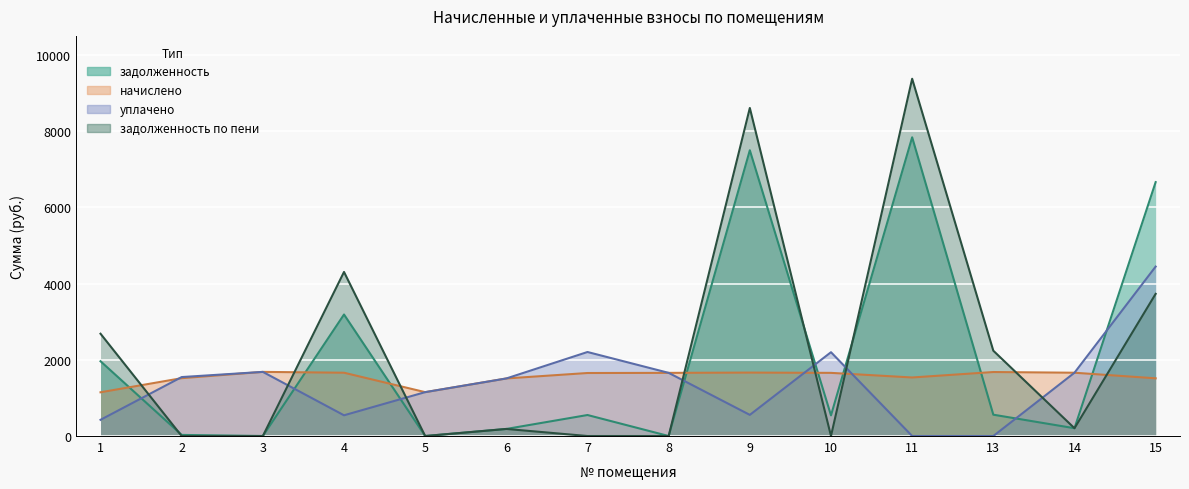

How many interior local valleys does the задолженность по пени series have?

3